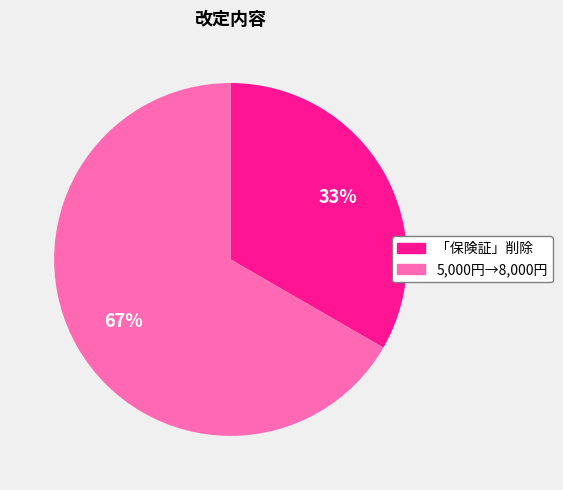

Does 5,000円→8,000円 represent more than half of the total?

Yes